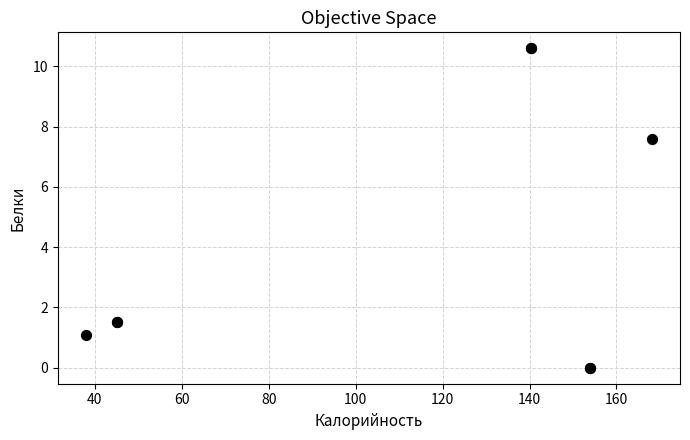

What Y value in the scatter plot is closest to 5?

7.6